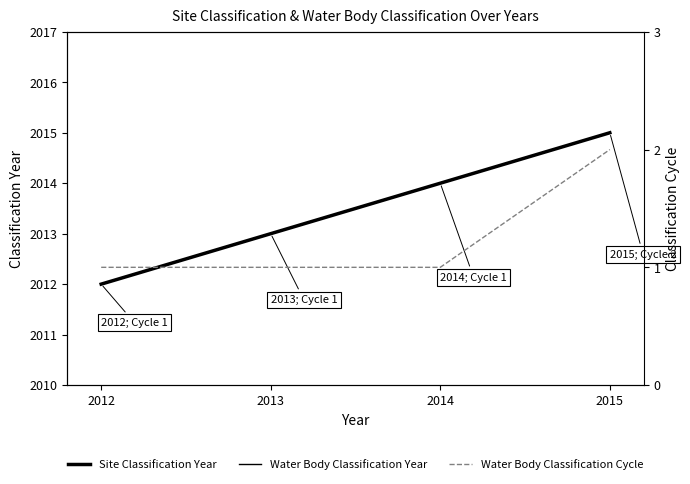

What are all the series names shown in the legend?

Site Classification Year, Water Body Classification Year, Water Body Classification Cycle